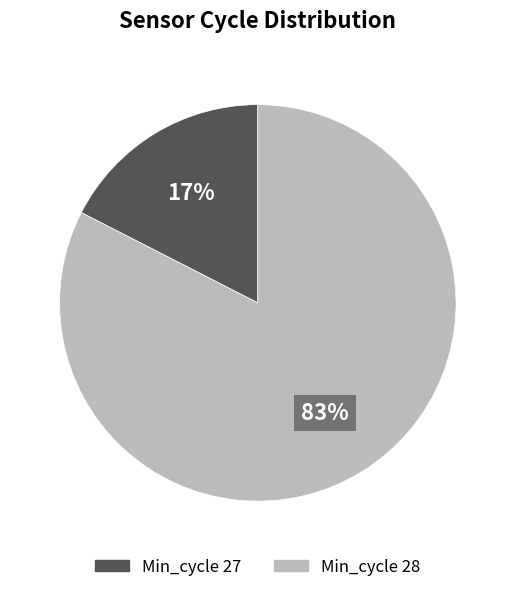

True or false: Min_cycle 27 accounts for 17% of the total.

True